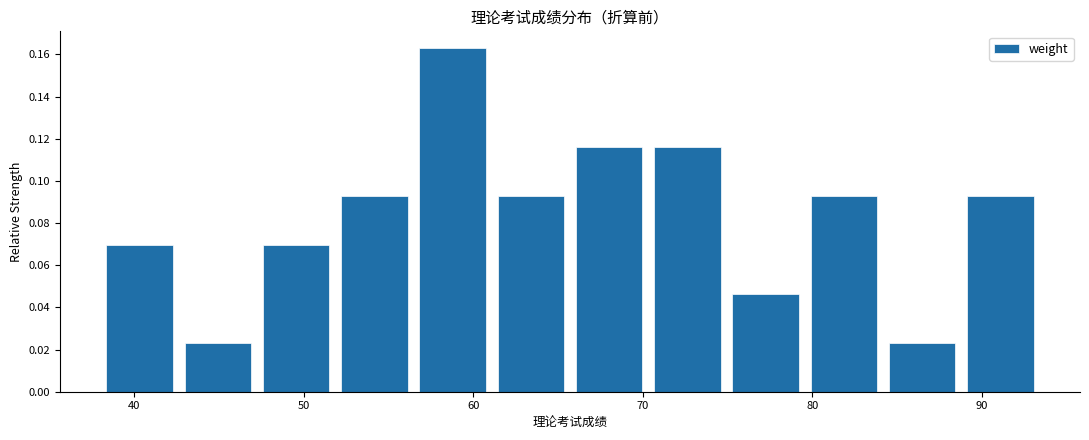

Reading left to right, list every bar in this chart as the range it spans on the x-axis followed by its height. Neither the bar edges nor the heights are printed on the chart, so give them approximately, as read against the axes.

38 to 43: 0.070
43 to 47: 0.024
47 to 52: 0.070
52 to 56: 0.094
56 to 61: 0.162
61 to 66: 0.094
66 to 70: 0.116
70 to 75: 0.116
75 to 80: 0.046
80 to 84: 0.094
84 to 89: 0.024
89 to 93: 0.094